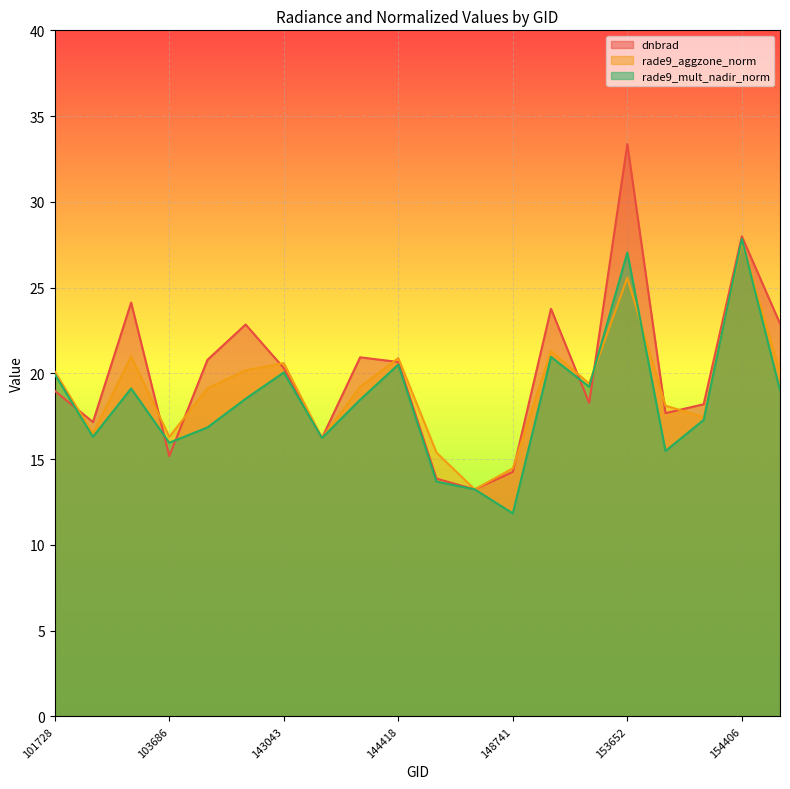

After their last crossing, which series has the higher values: rade9_aggzone_norm or dnbrad?

dnbrad